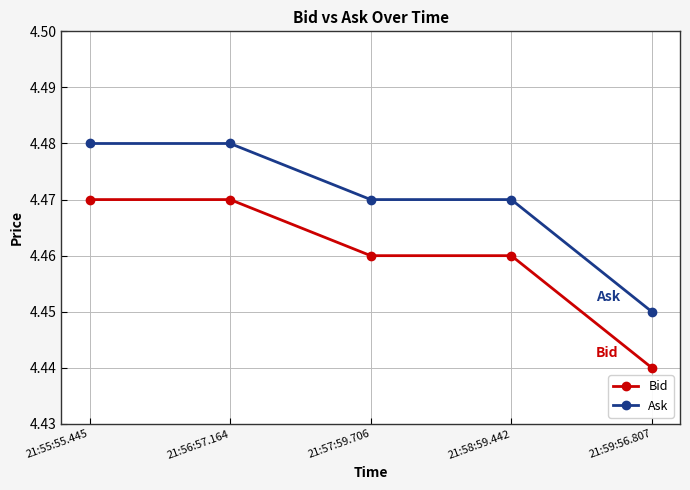

Is the value of Ask at 21:55:55.445 greater than the value of Bid at 21:59:56.807?

Yes